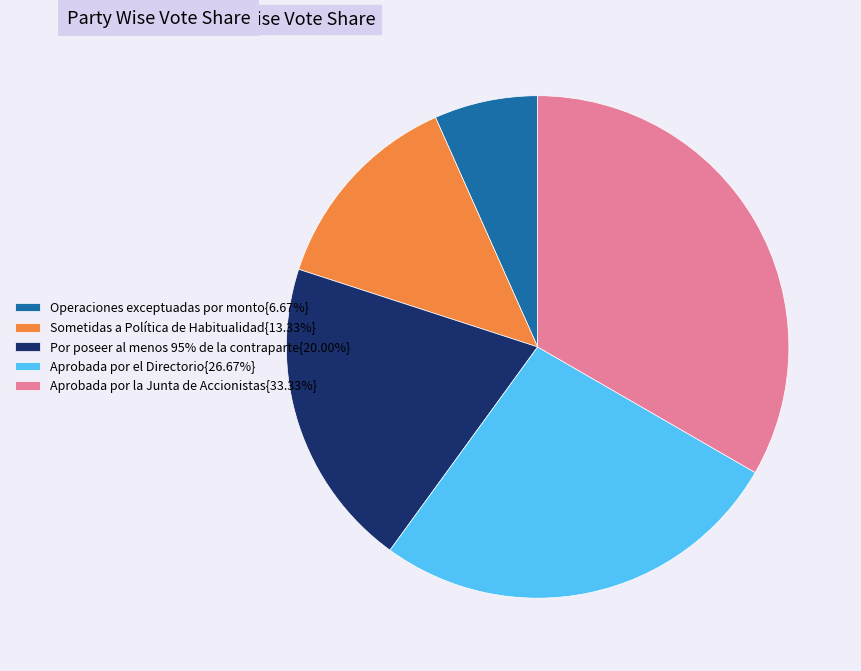

Is there a majority slice in this chart?

No